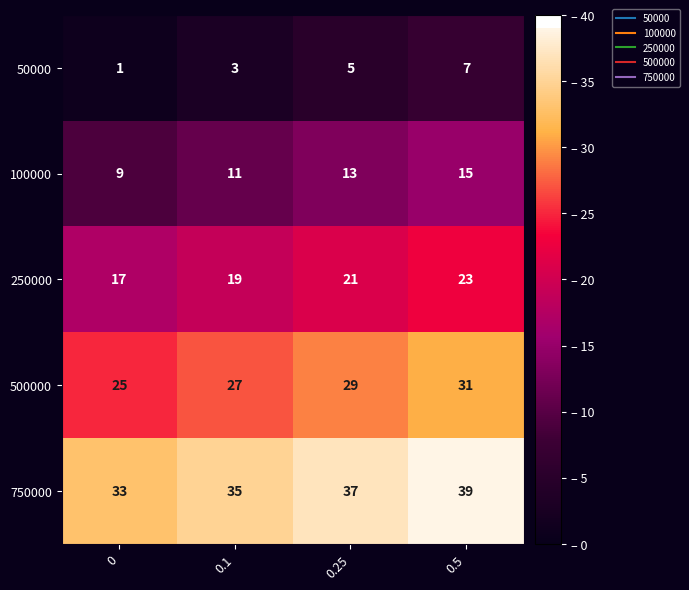

What is the approximate value of 250000 at 0.1?

19